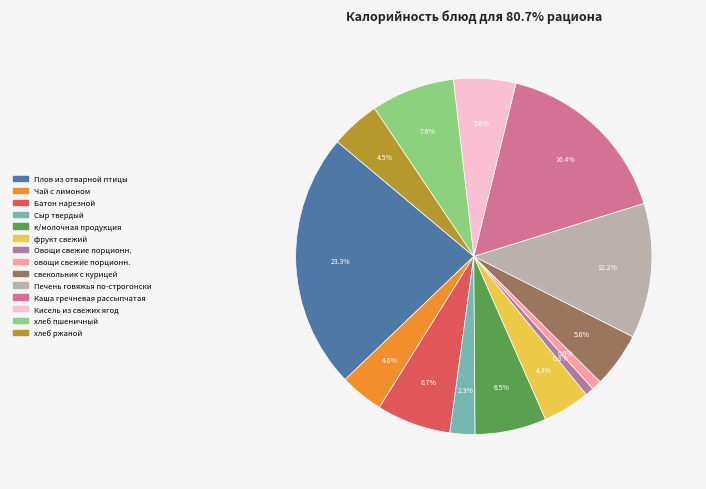

What percentage is NOT represented by хлеб пшеничный?

92.4%